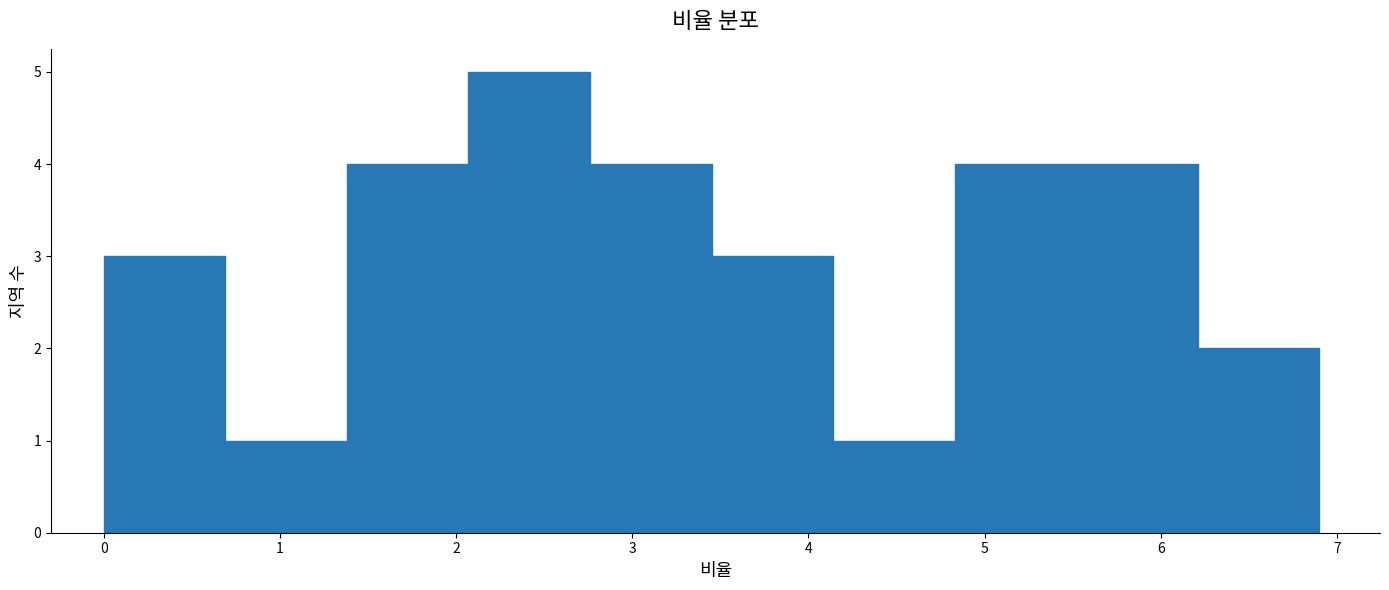

Reading left to right, list every bar in this chart as the range it spans on the x-axis followed by its height. Neither the bar edges nor the heights are printed on the chart, so give them approximately, as read against the axes.

0.00 to 0.69: 3
0.69 to 1.38: 1
1.38 to 2.07: 4
2.07 to 2.76: 5
2.76 to 3.45: 4
3.45 to 4.14: 3
4.14 to 4.83: 1
4.83 to 5.52: 4
5.52 to 6.21: 4
6.21 to 6.90: 2